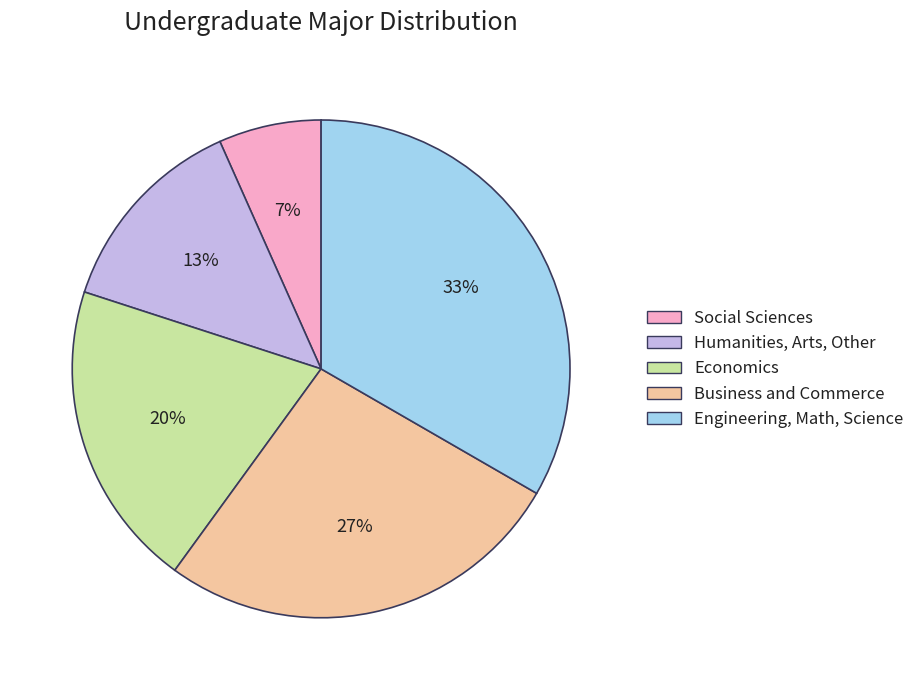

What is the ratio of the value at Social Sciences to the value at Economics?

0.3